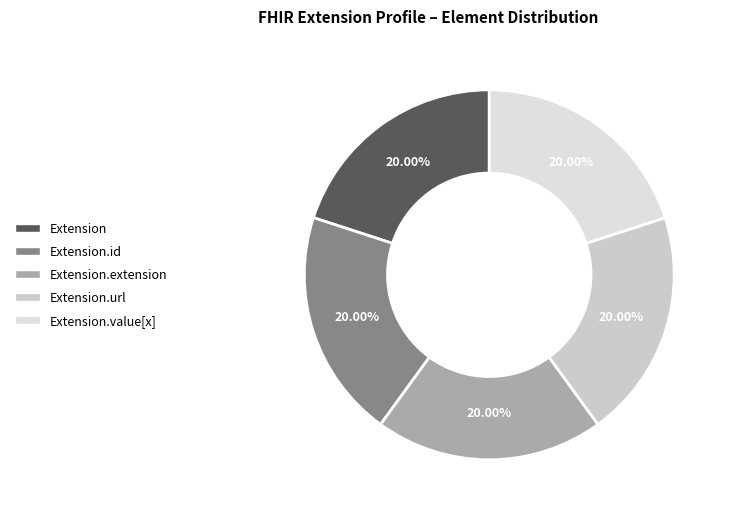

Which slice is the largest?

Extension.extension